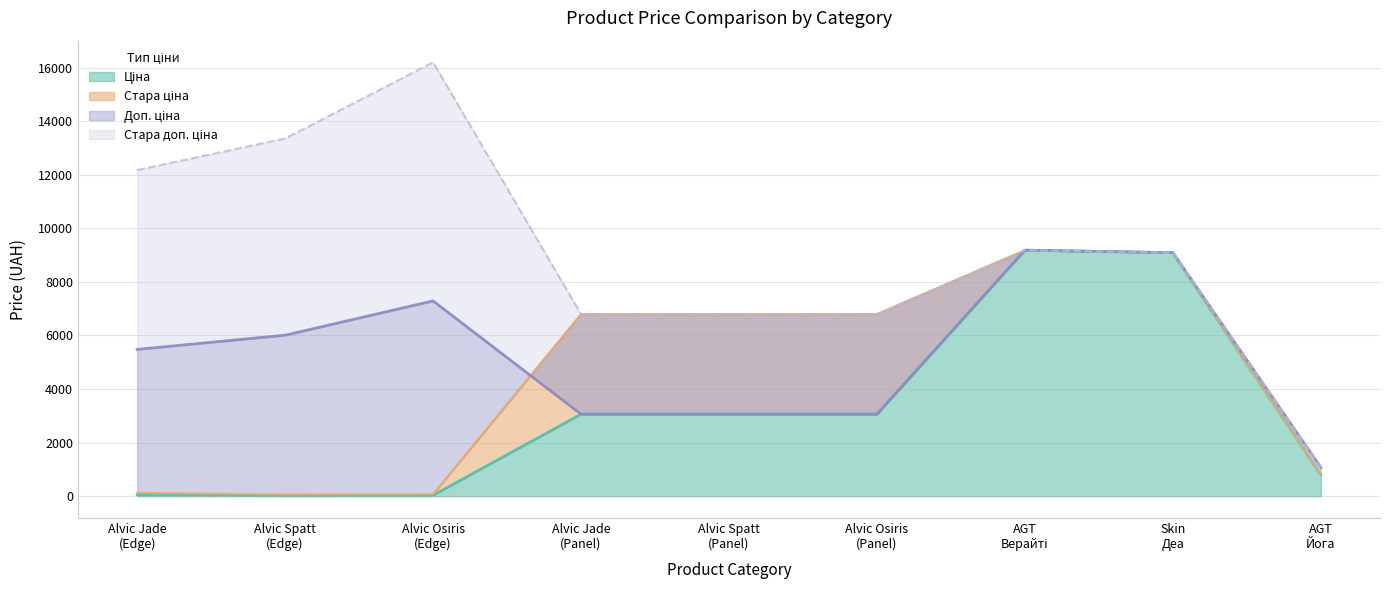

Where is Доп. ціна nearest to the value 5129?

Alvic Jade (Edge)